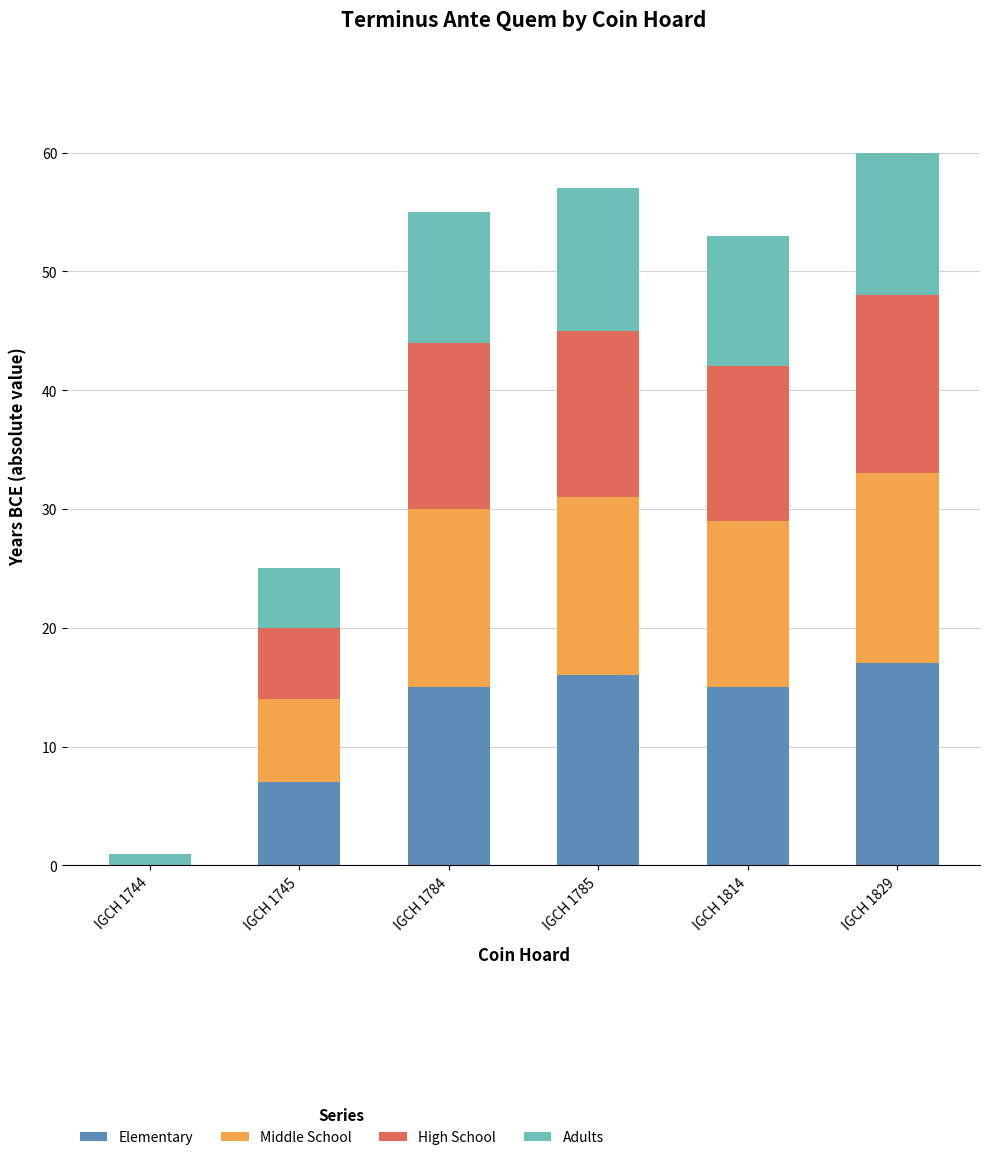

What is the total value across all series at IGCH 1814?

53